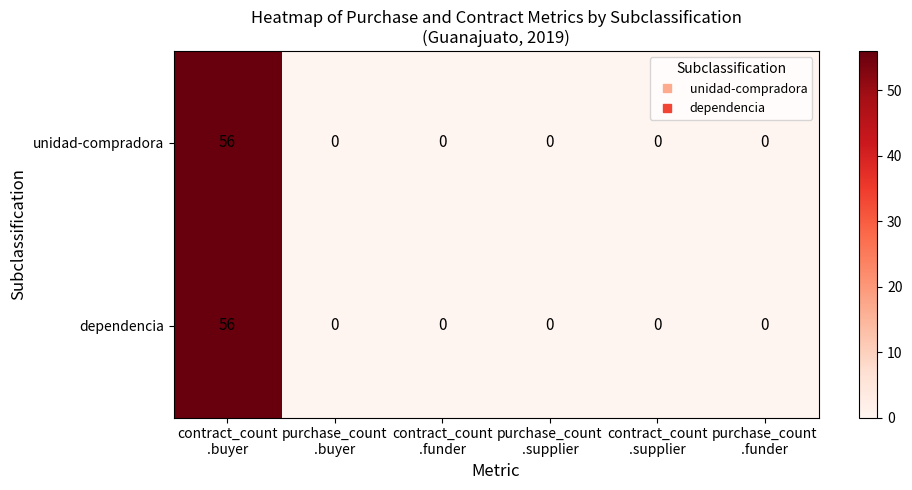

How many data points in unidad-compradora are above 0?

1